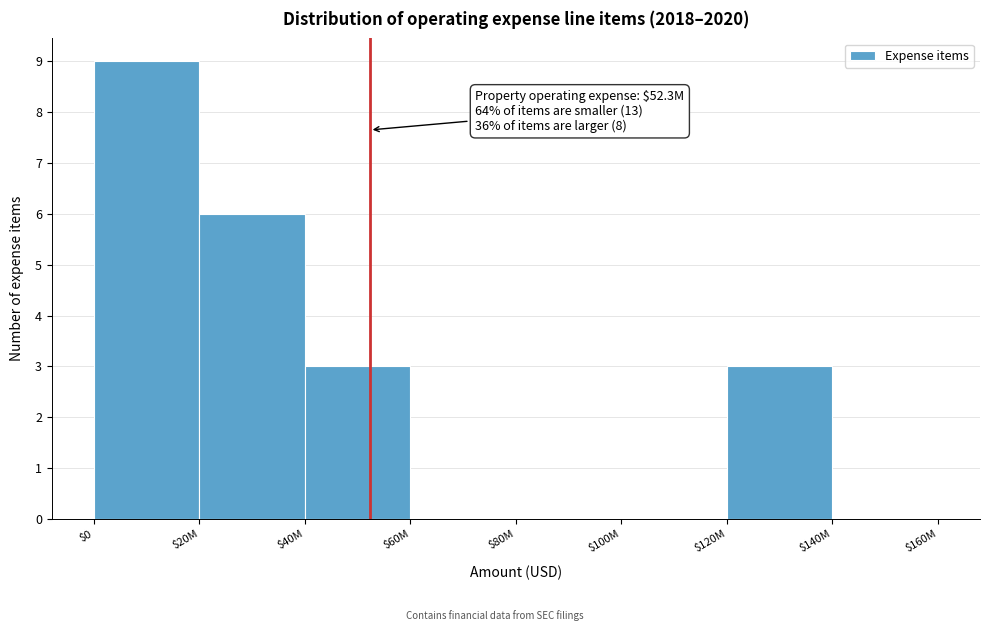

Is it true that the value at $40M is 3?

True